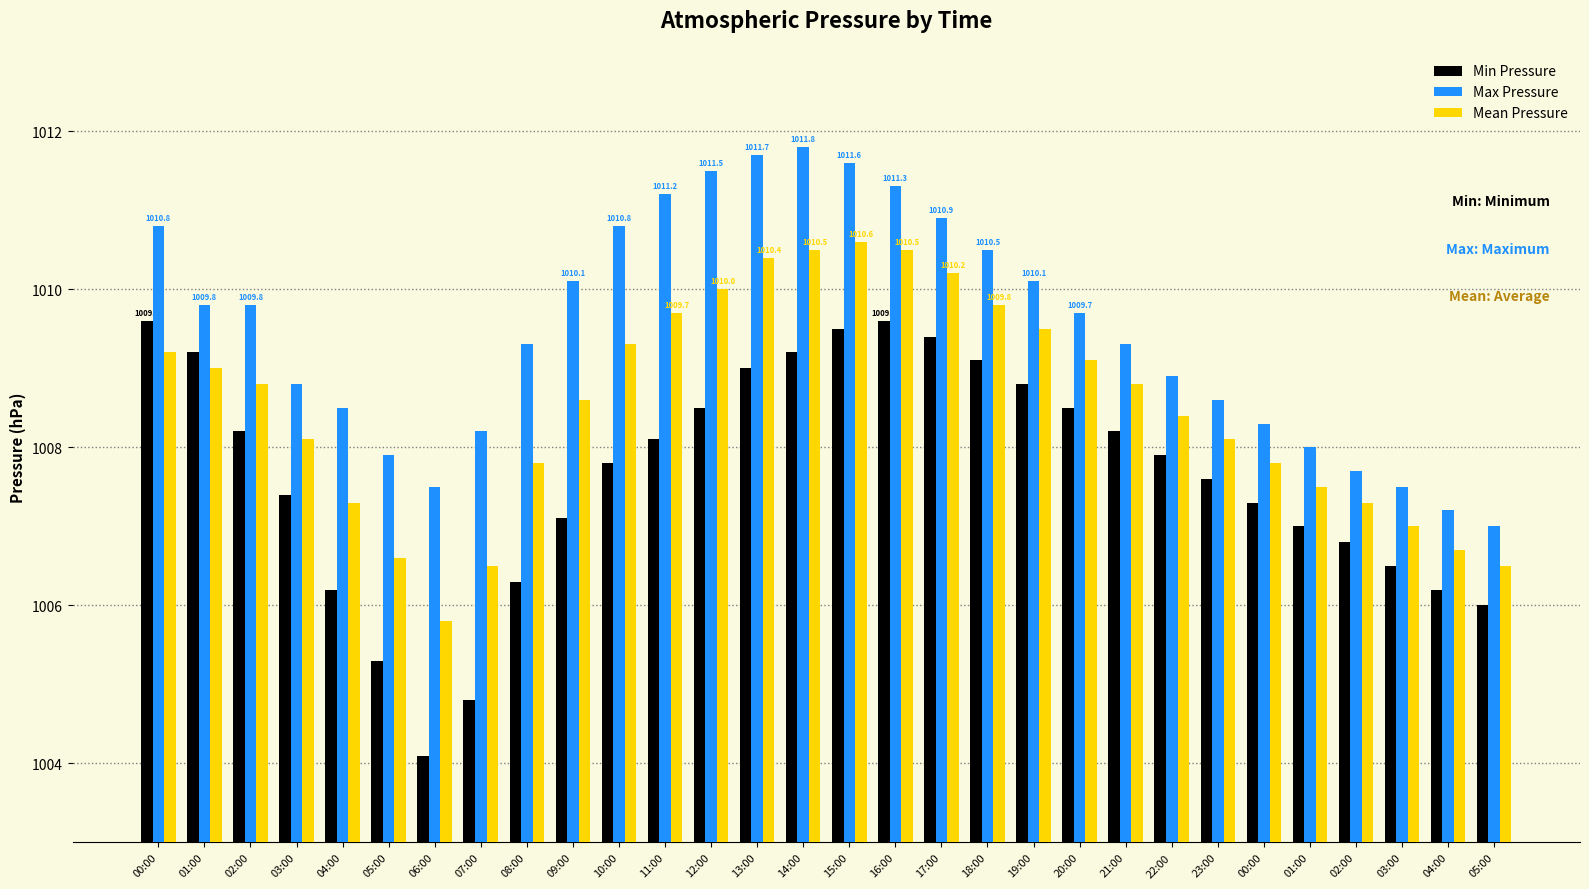

What are all the series names shown in the legend?

Min Pressure, Max Pressure, Mean Pressure